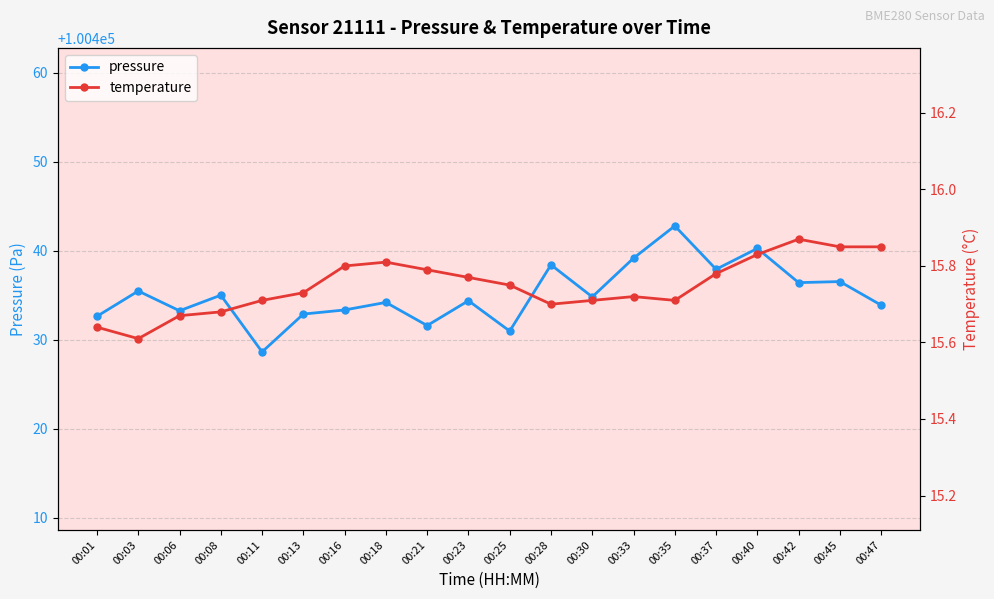

What is the value of the pressure point at the 8th from the left?

100434.2